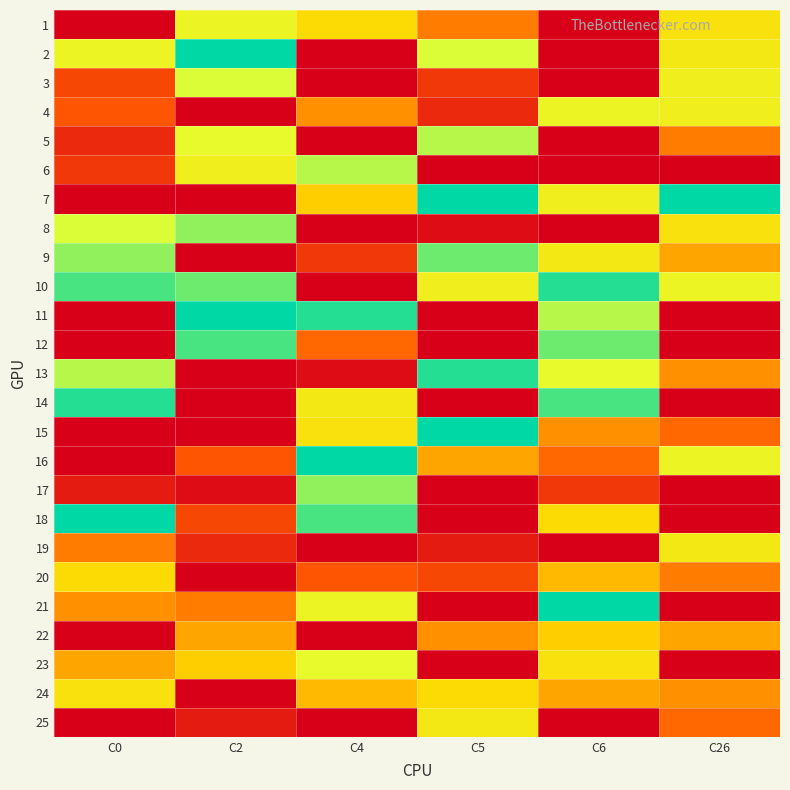

What is the difference between the highest and lowest values at C6?

25